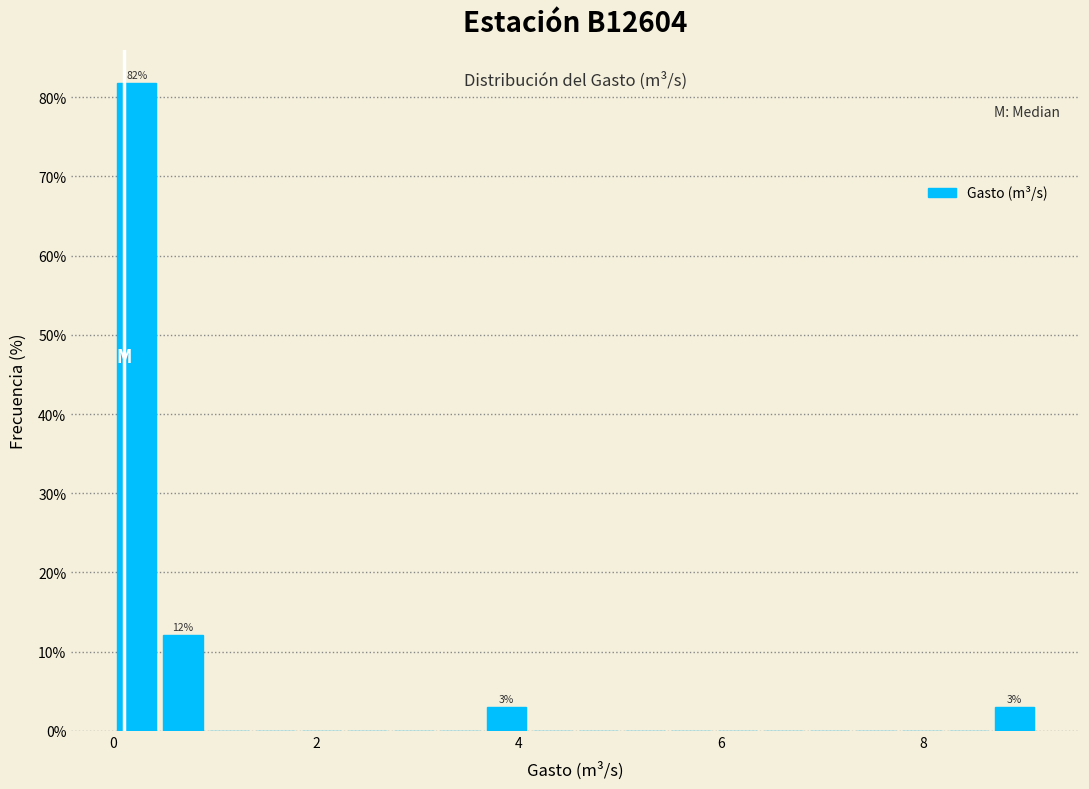

Around what value on the x-axis is the tallest bar? Give the approximate position of its centre, as read against the axis.

0.2